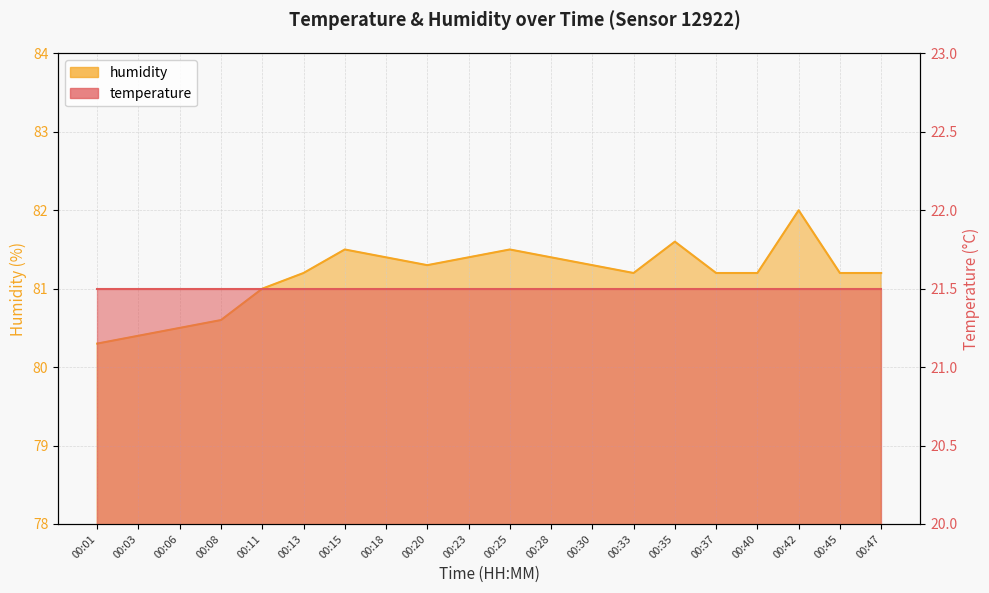

Which label corresponds to the smallest value in the chart?

00:01